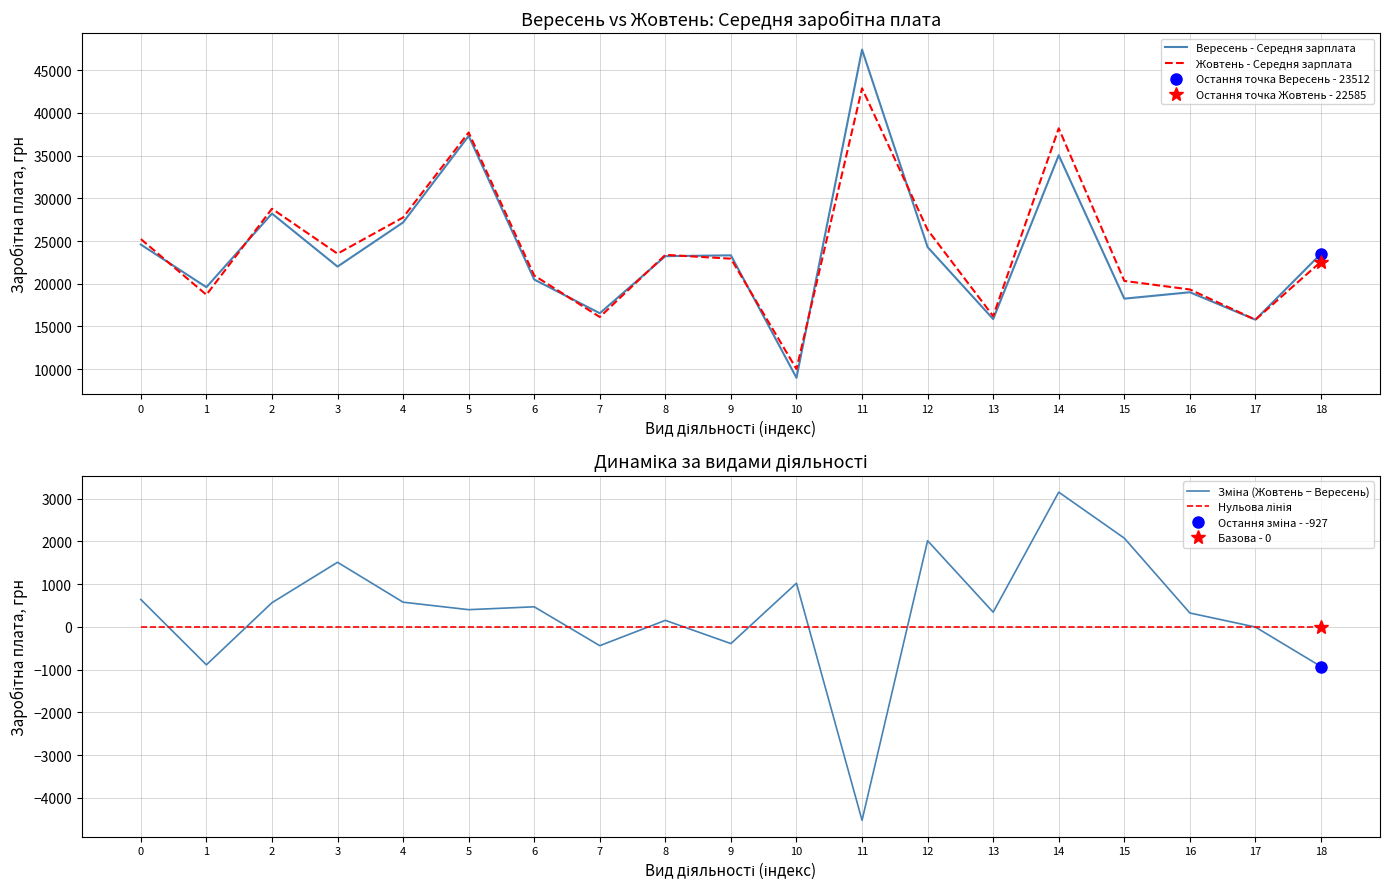

At which category does Жовтень - Середня зарплата reach its first local peak?

2